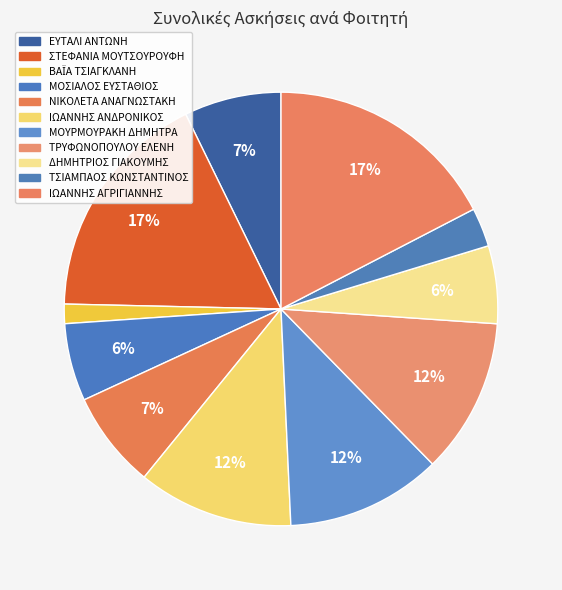

Which slice is the largest?

ΣΤΕΦΑΝΙΑ ΜΟΥΤΣΟΥΡΟΥΦΗ